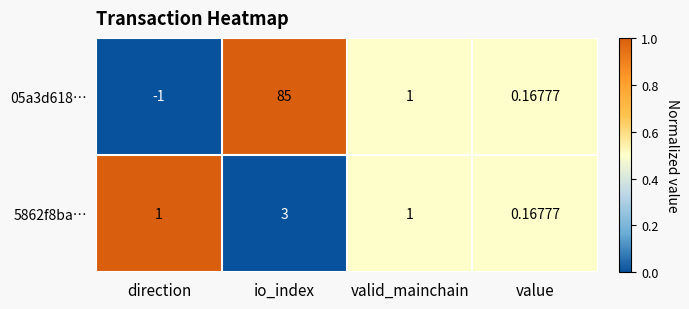

Which category has the lowest value in the 5862f8ba… series?

value